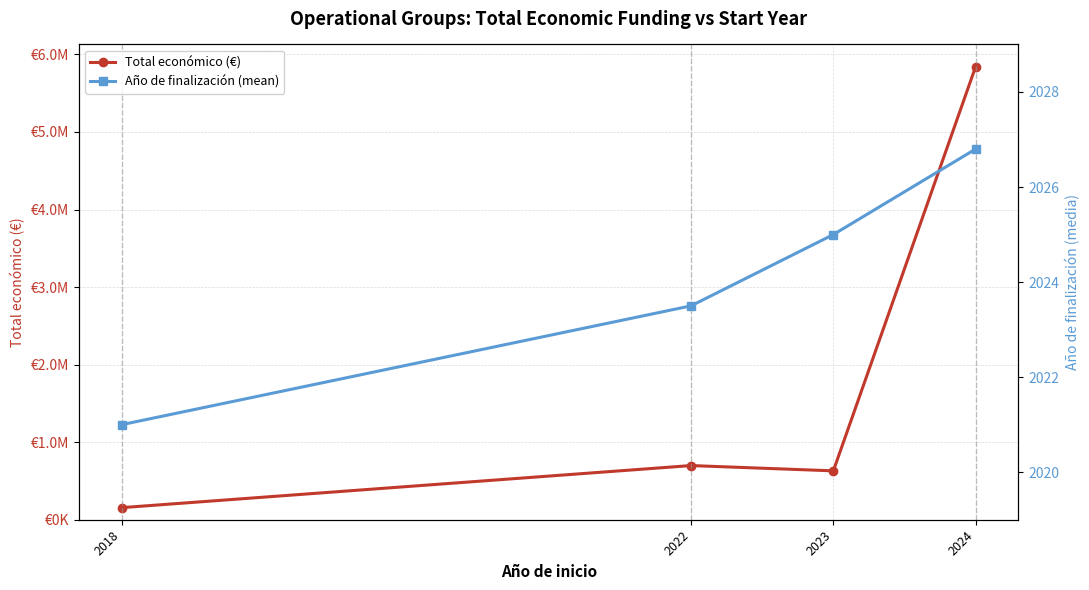

What is the difference between the second highest and minimum values in the Año de finalización (mean) series?

4.0